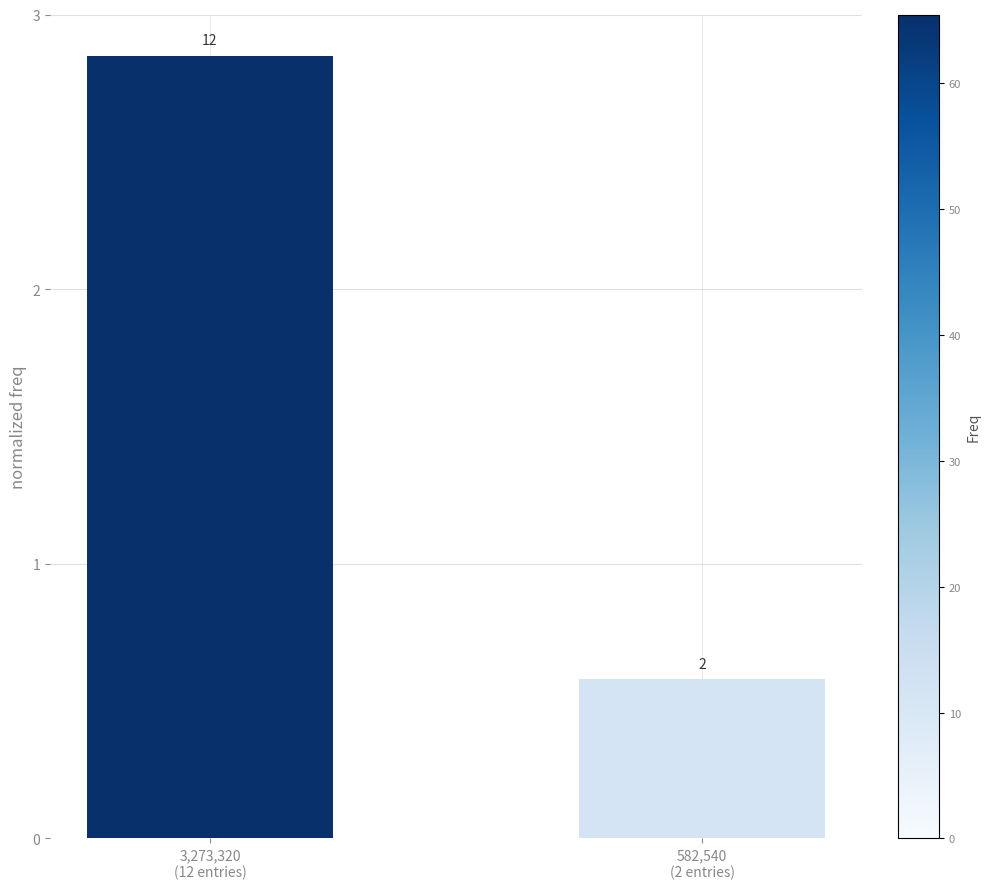

Reading left to right, transcribe all the data shown in this chart.

2.9	0.6